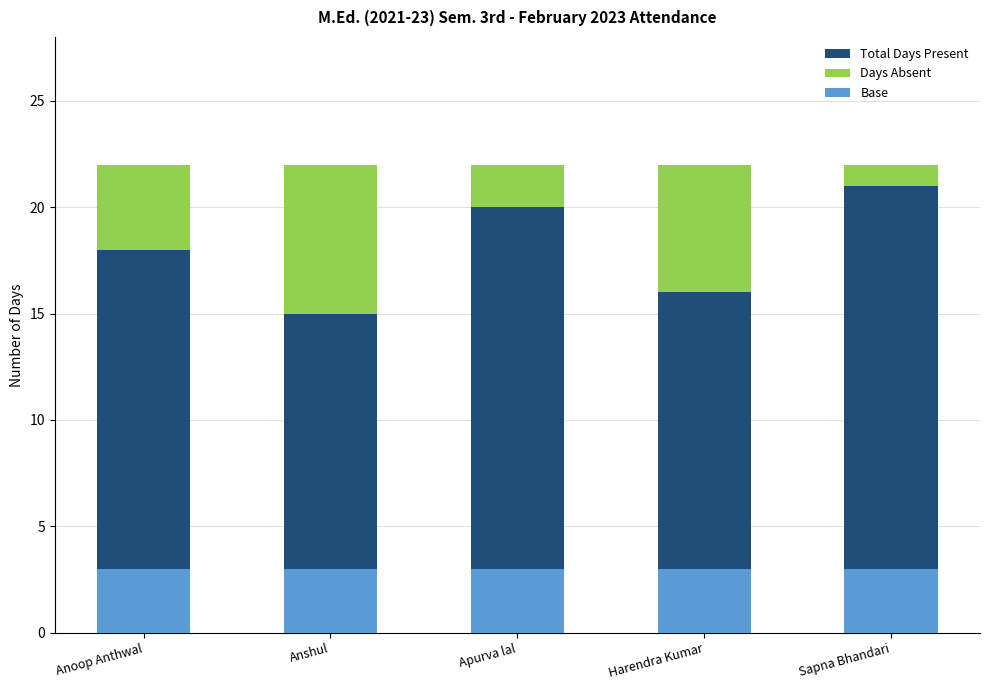

Read the Base value at Harendra Kumar.

3